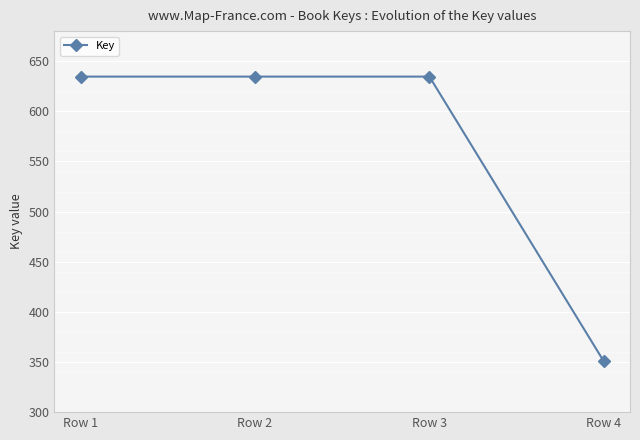

Does the chart display data point markers on the line(s)?

Yes